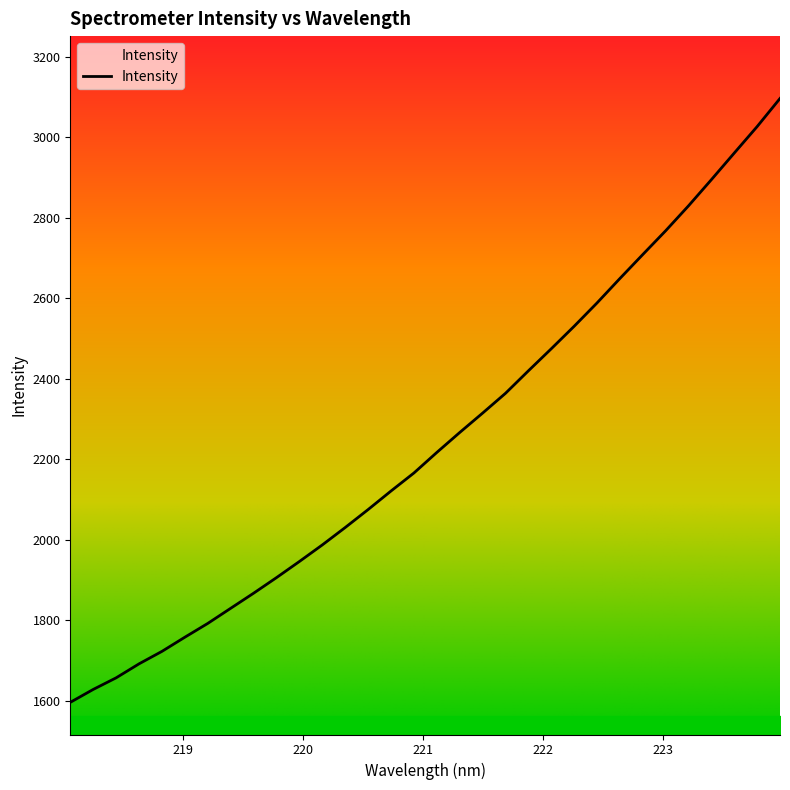

What is the smallest value displayed?

1596.7